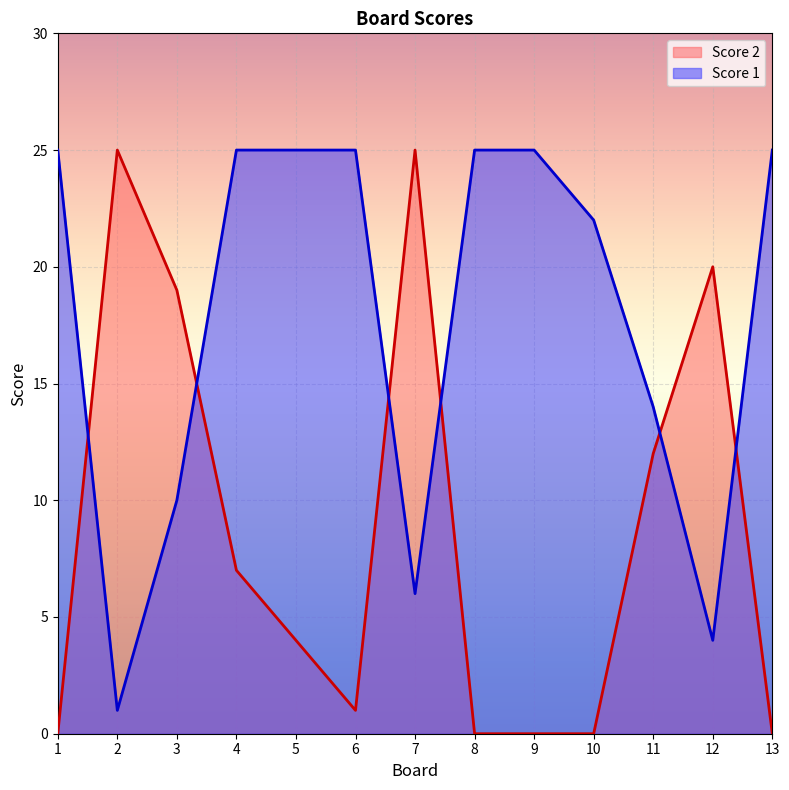

How many intersections are there between Score 2 and Score 1?

6